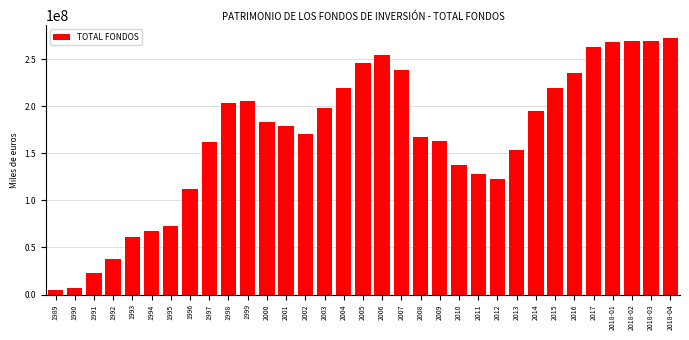

What is the difference between the maximum and minimum values?

267317784